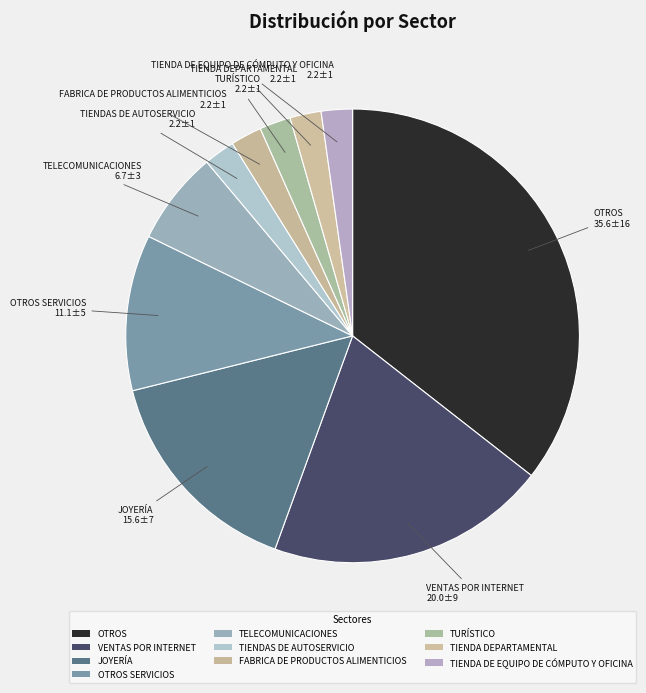

To the nearest percent, what is the difference between the largest and smallest slice percentages?

33%